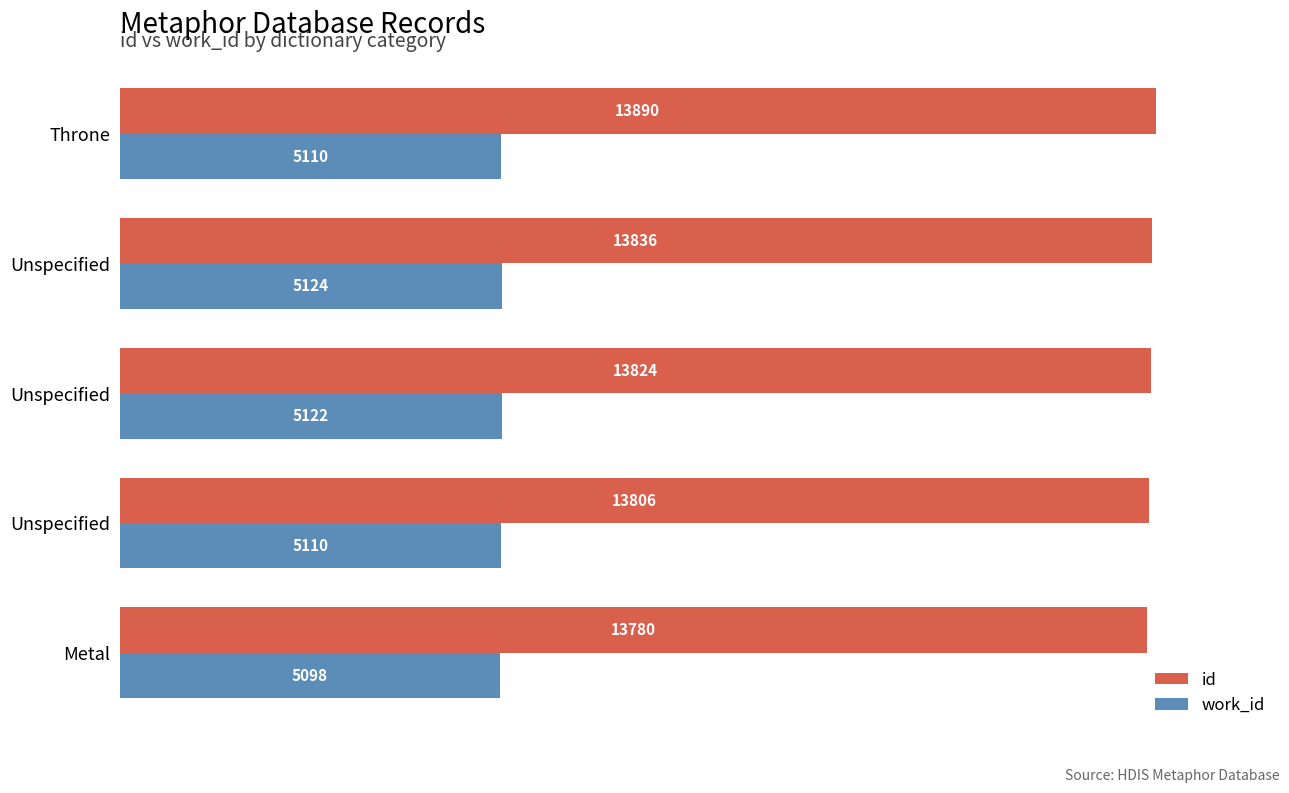

How many distinct data groups are displayed?

2